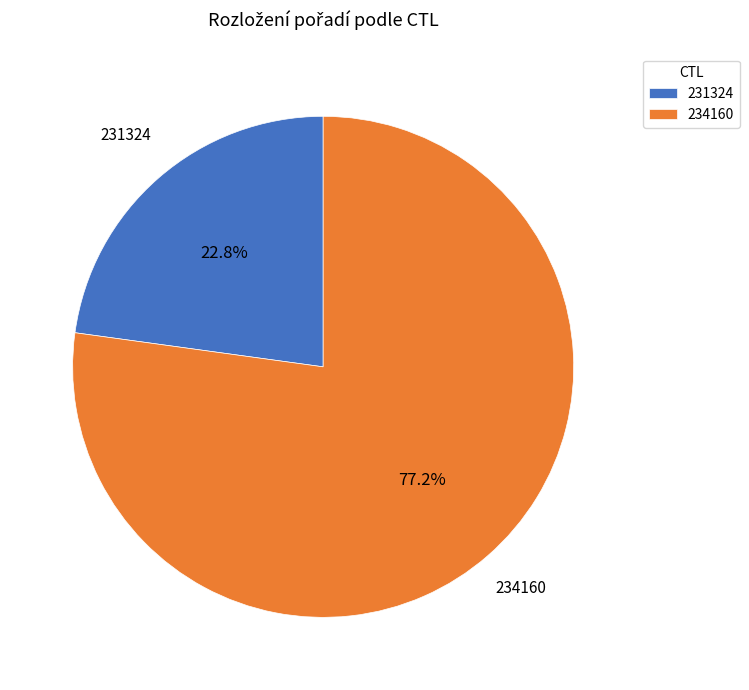

To the nearest percent, what is the difference between the 231324 and 234160 slice percentages?

54%